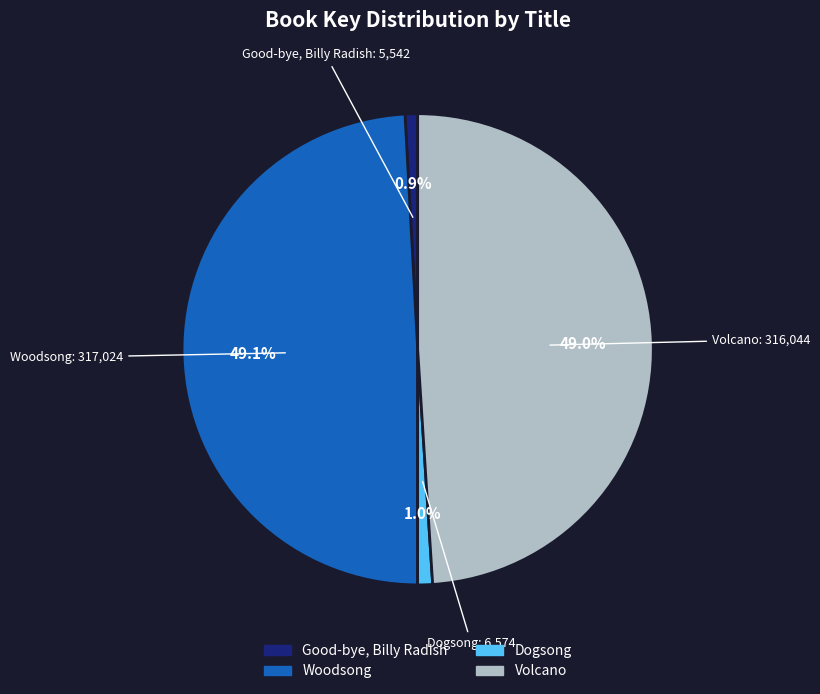

Is the sum of Good-bye, Billy Radish and Volcano greater than half?

No